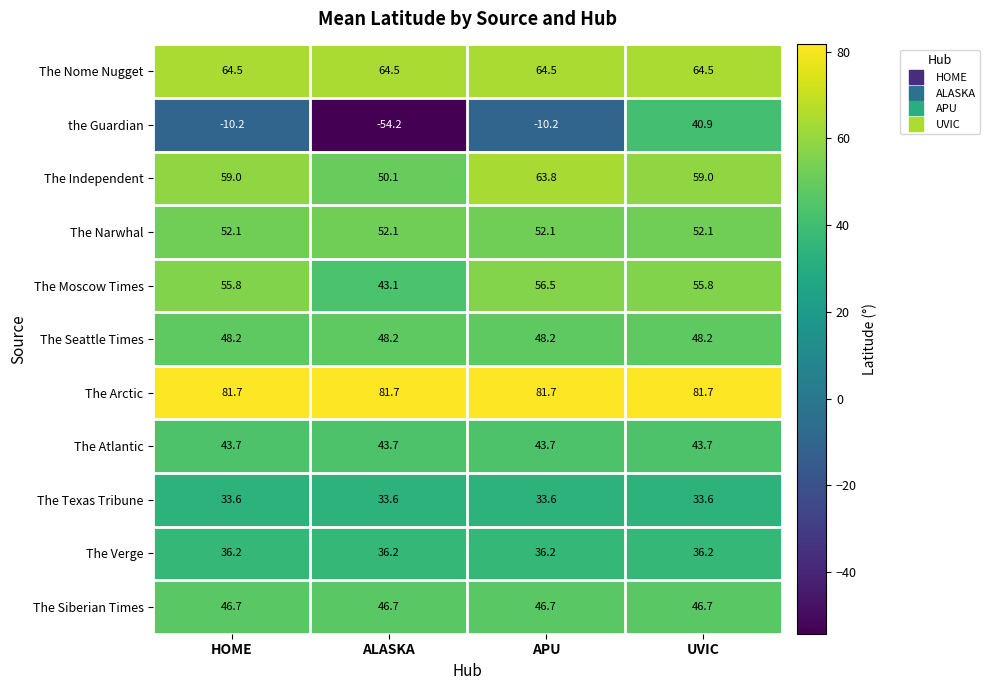

The value of The Independent at HOME is 96.2. True or false?

False